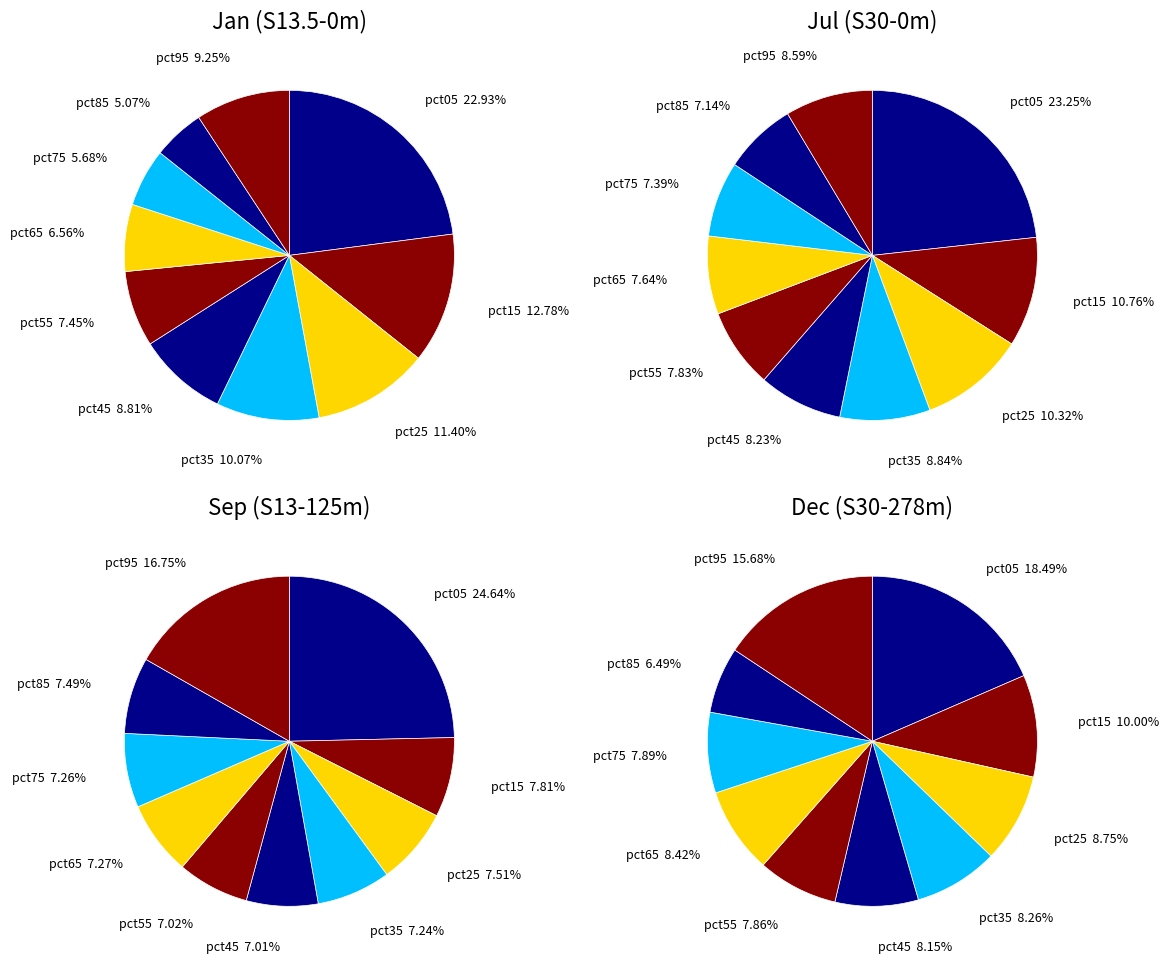

Is it true that pct45 is 1% of the pie?

False